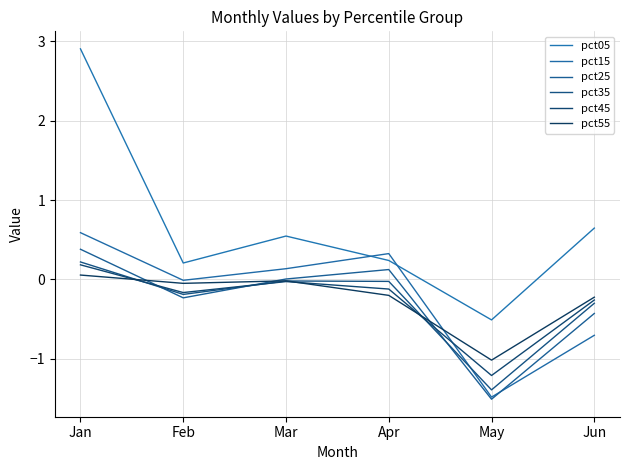

Is this an area chart (filled region under the line)?

No